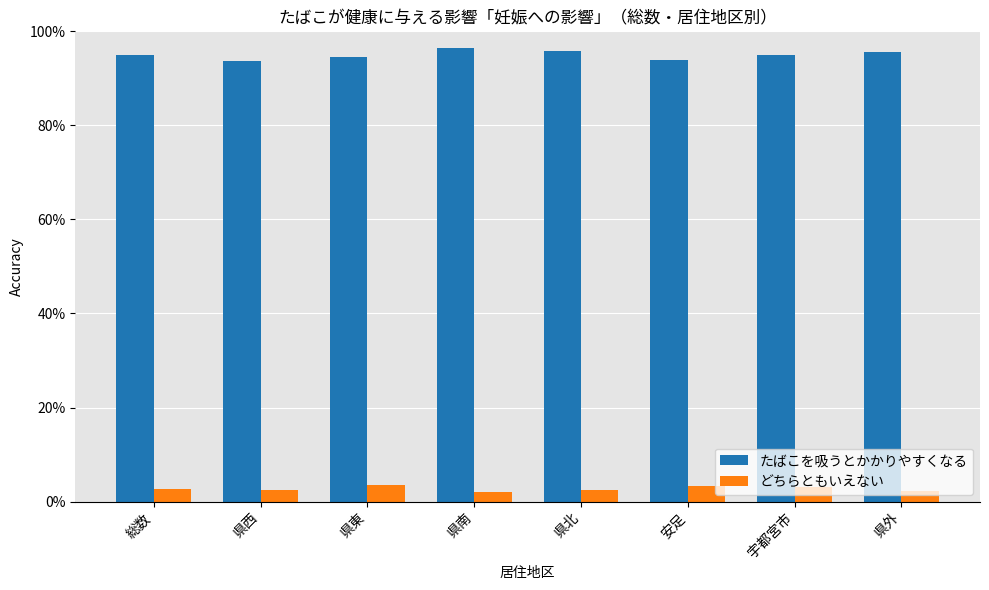

What is the difference between the second highest and second lowest values in the たばこを吸うとかかりやすくなる series?

2.1